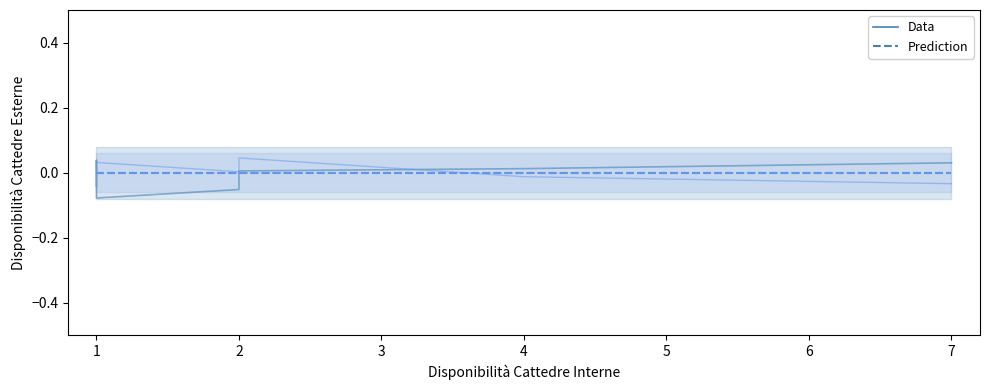

At which category does Disponibilità Cattedre Esterne fuori dal comune reach its first local valley?

2